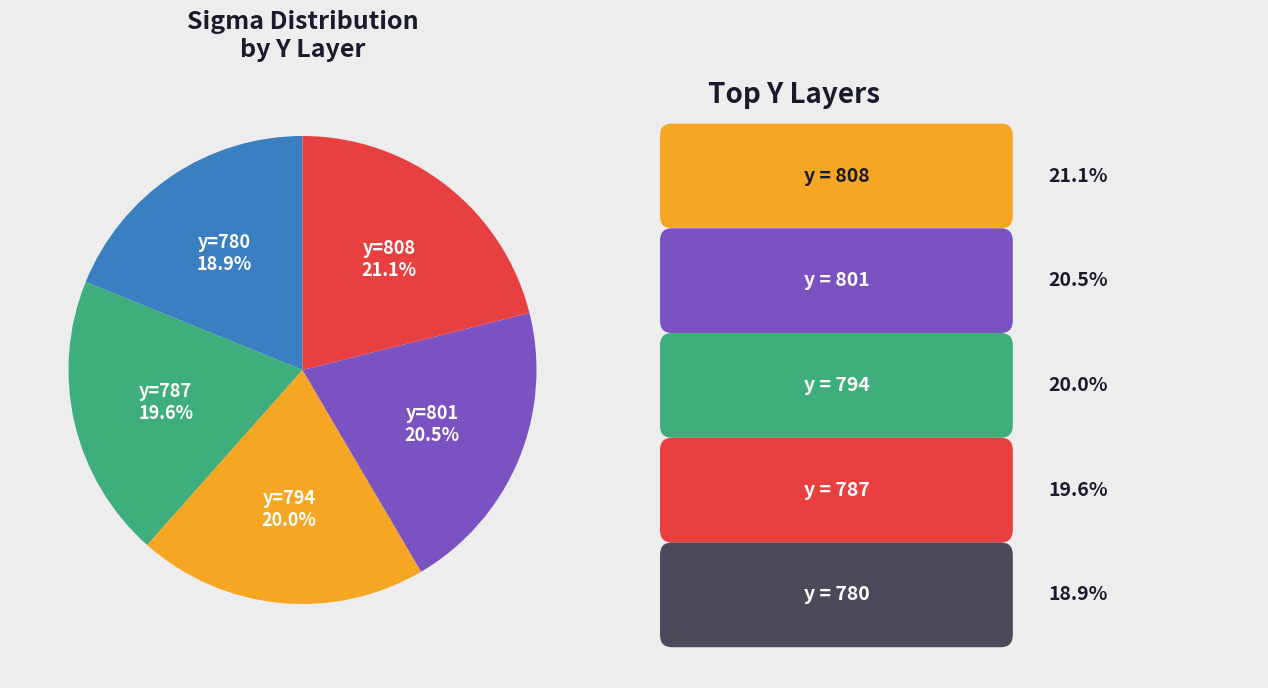

Combined, do y=808 and y=794 account for over 50%?

No